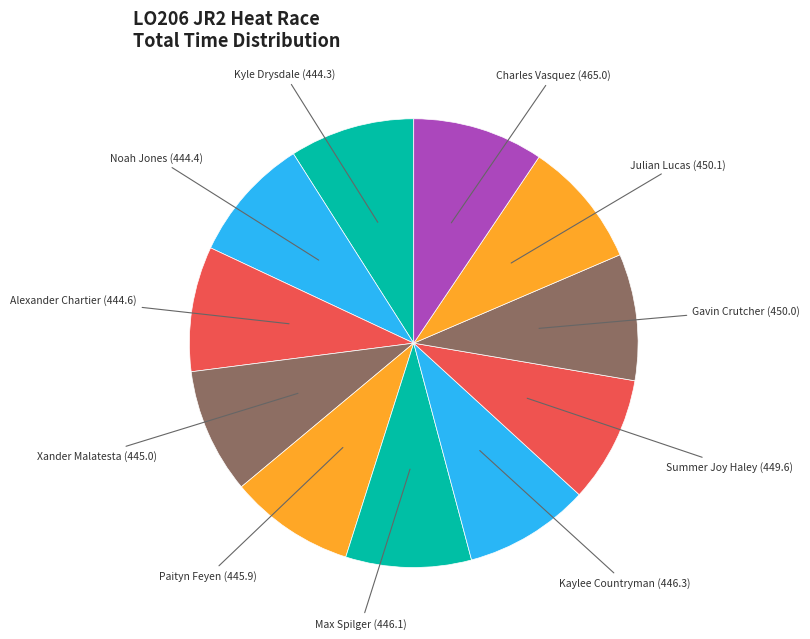

How many slices are in this pie chart?

11